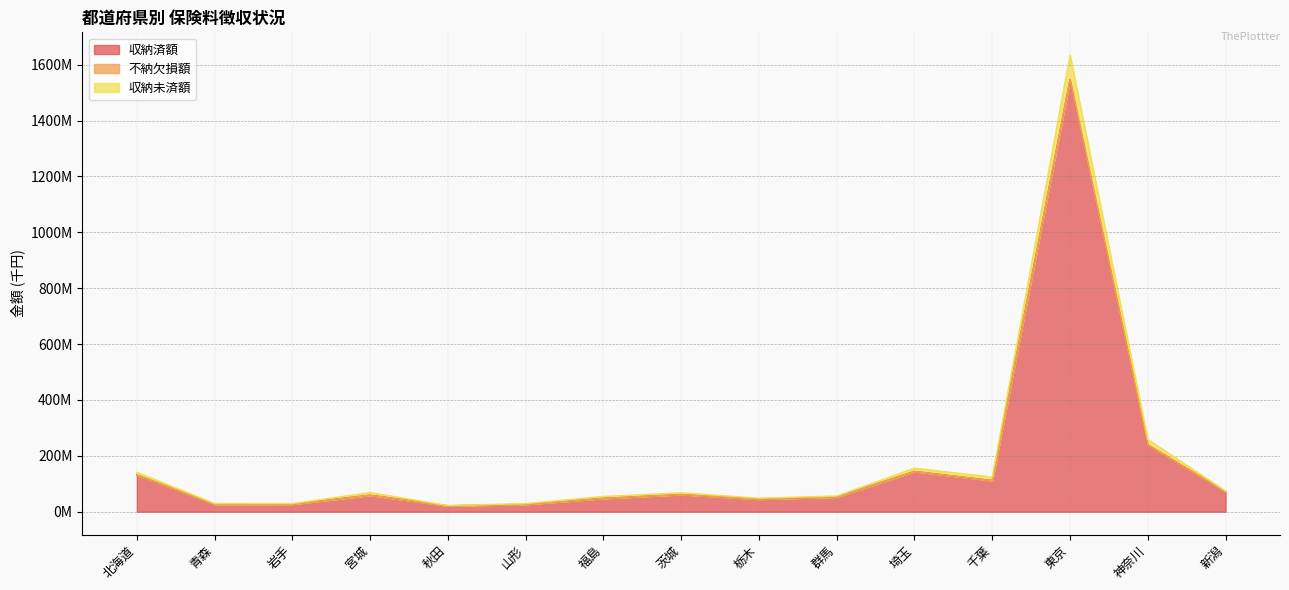

How many interior local peaks does the 収納未済額 series have?

4